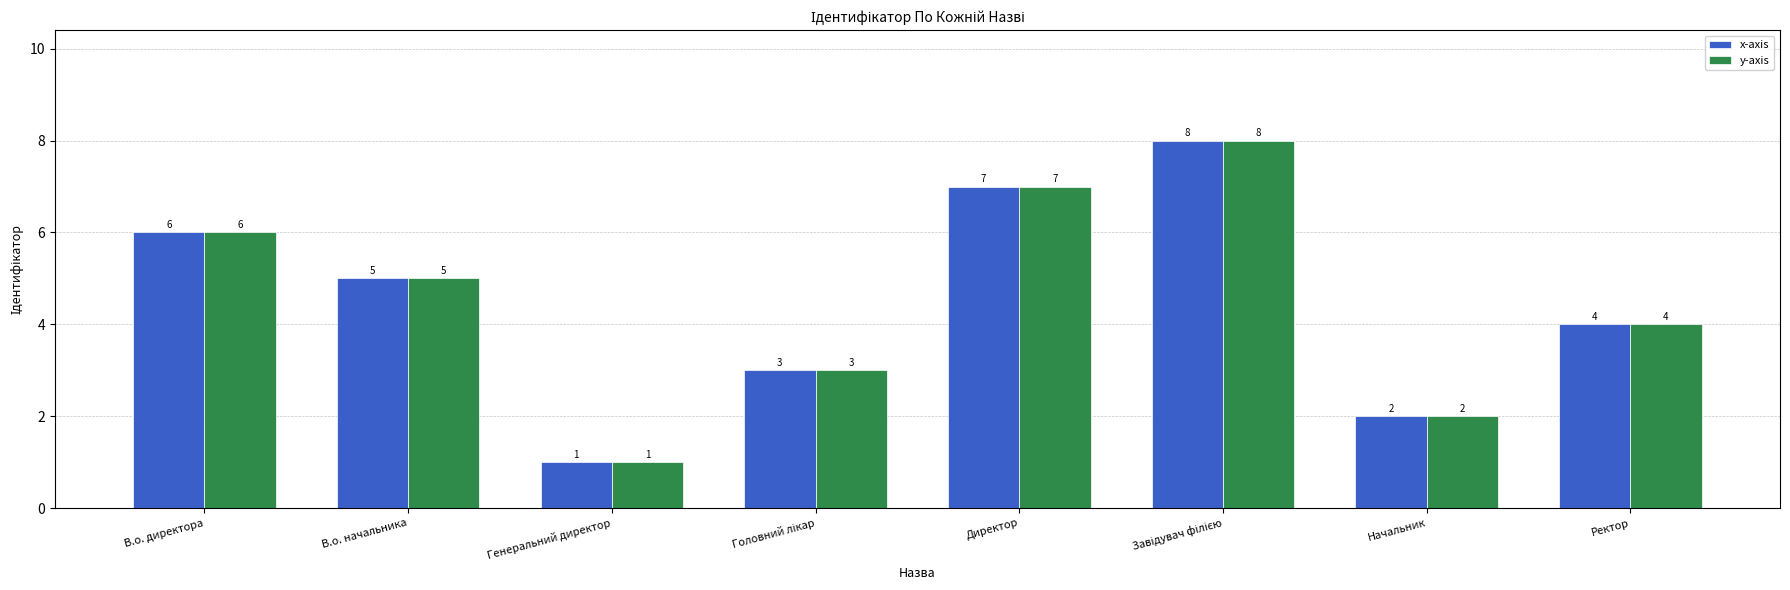

What is the difference between the maximum and minimum values in the x-axis series?

7